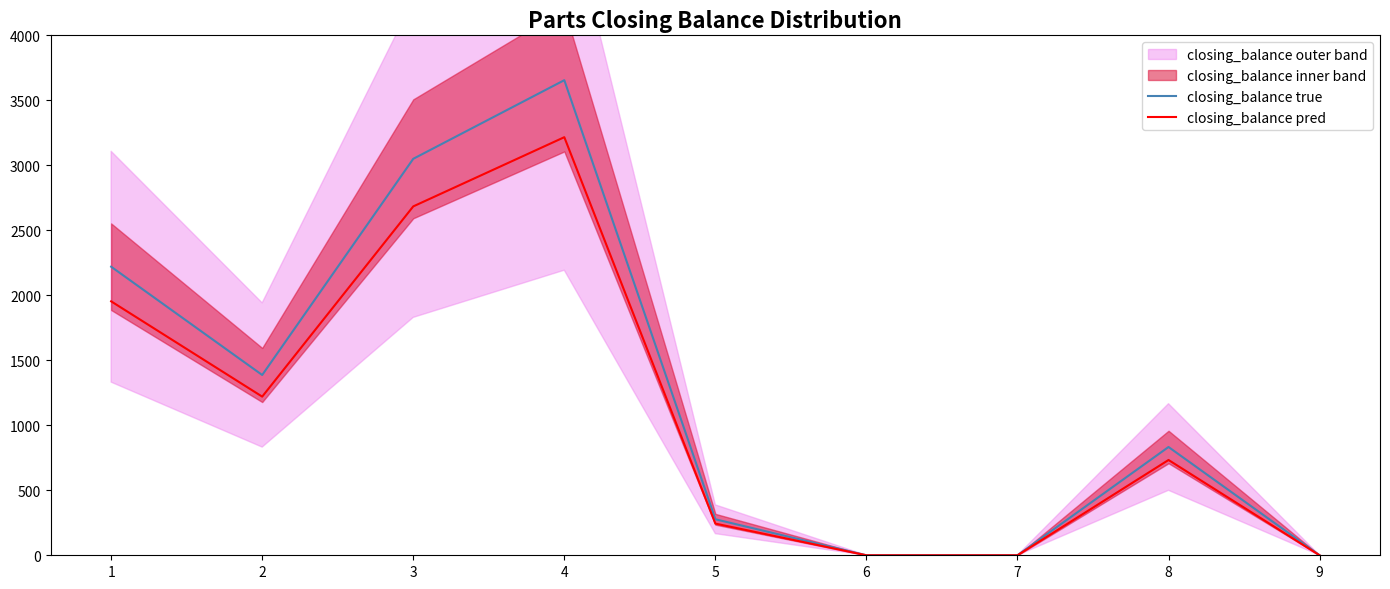

True or false: closing_balance true and closing_balance pred intersect in this chart.

False